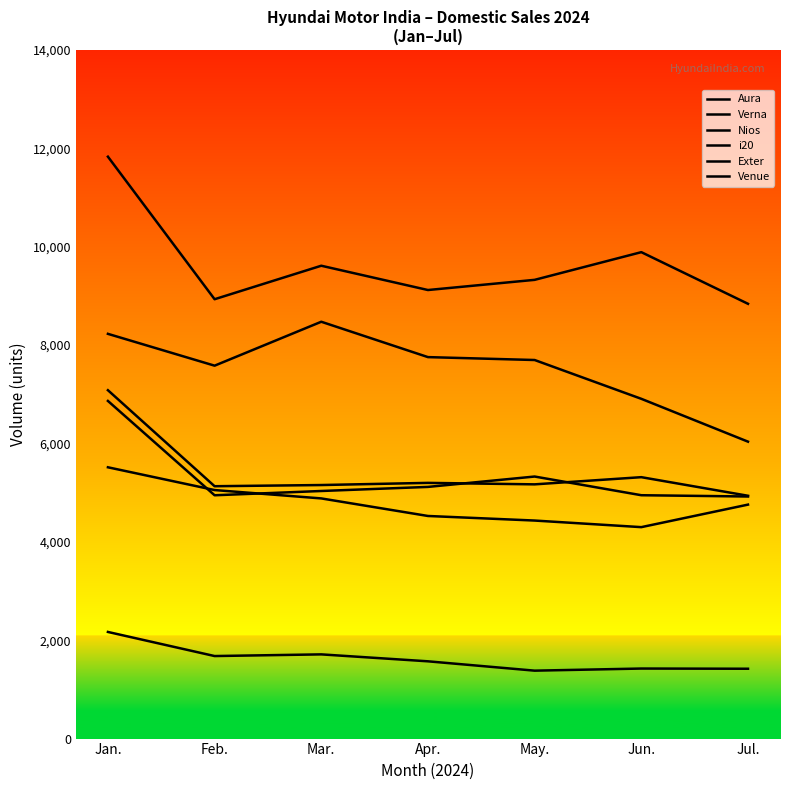

How many intersections are there between Nios and i20?

2